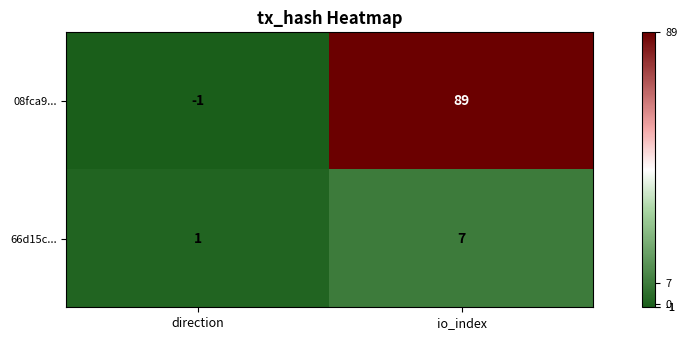

What is the smallest value displayed?

-1